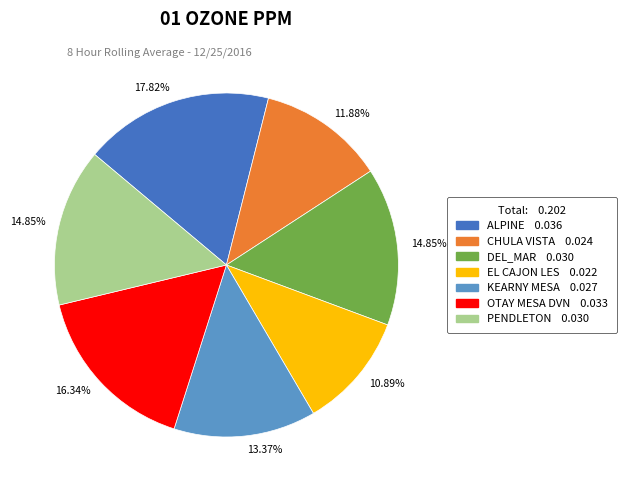

Is there a majority slice in this chart?

No